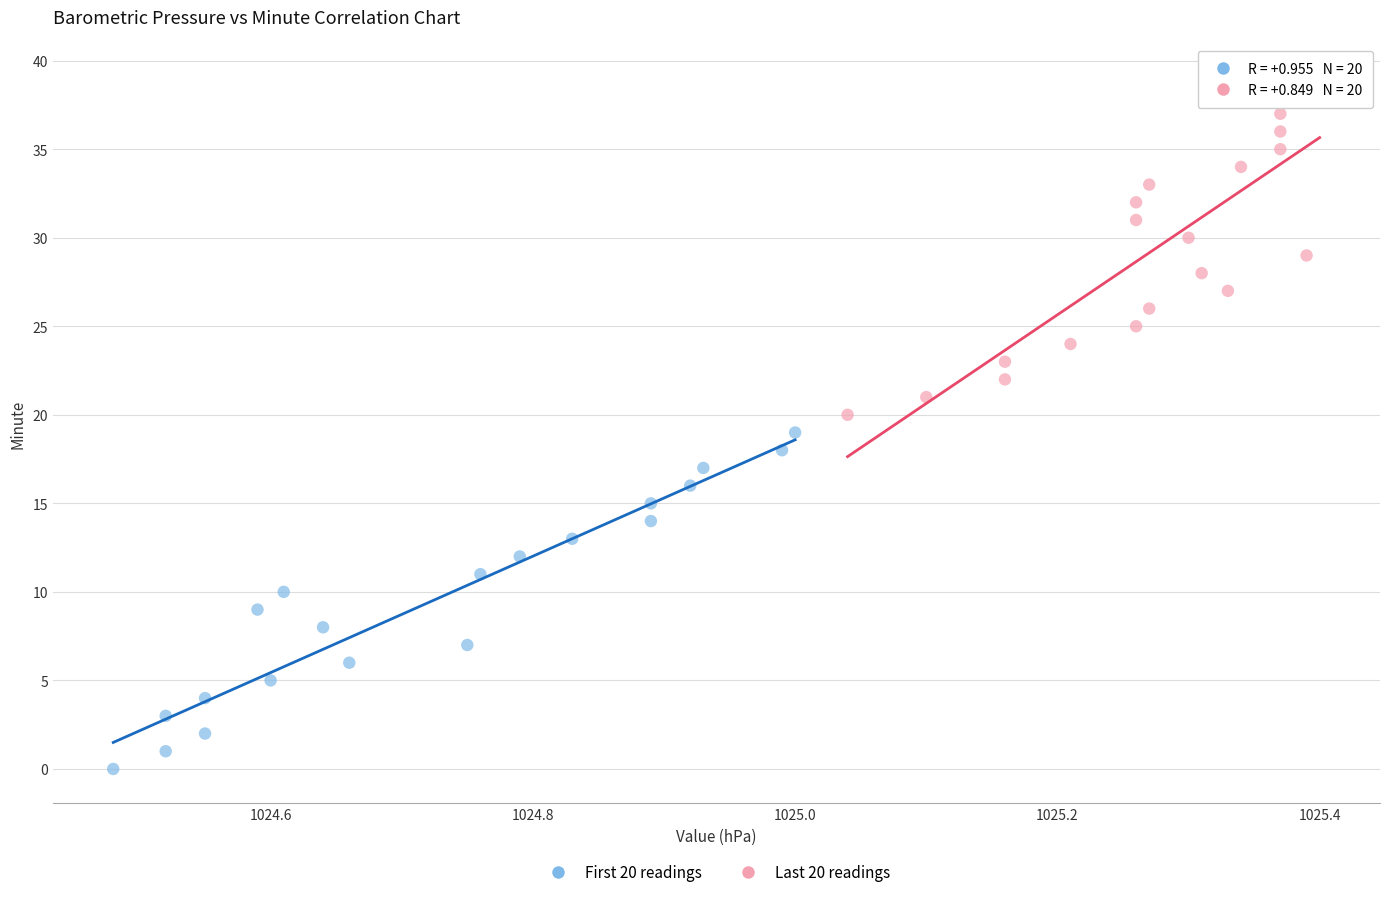

What are all the series names shown in the legend?

First 20 readings, Last 20 readings